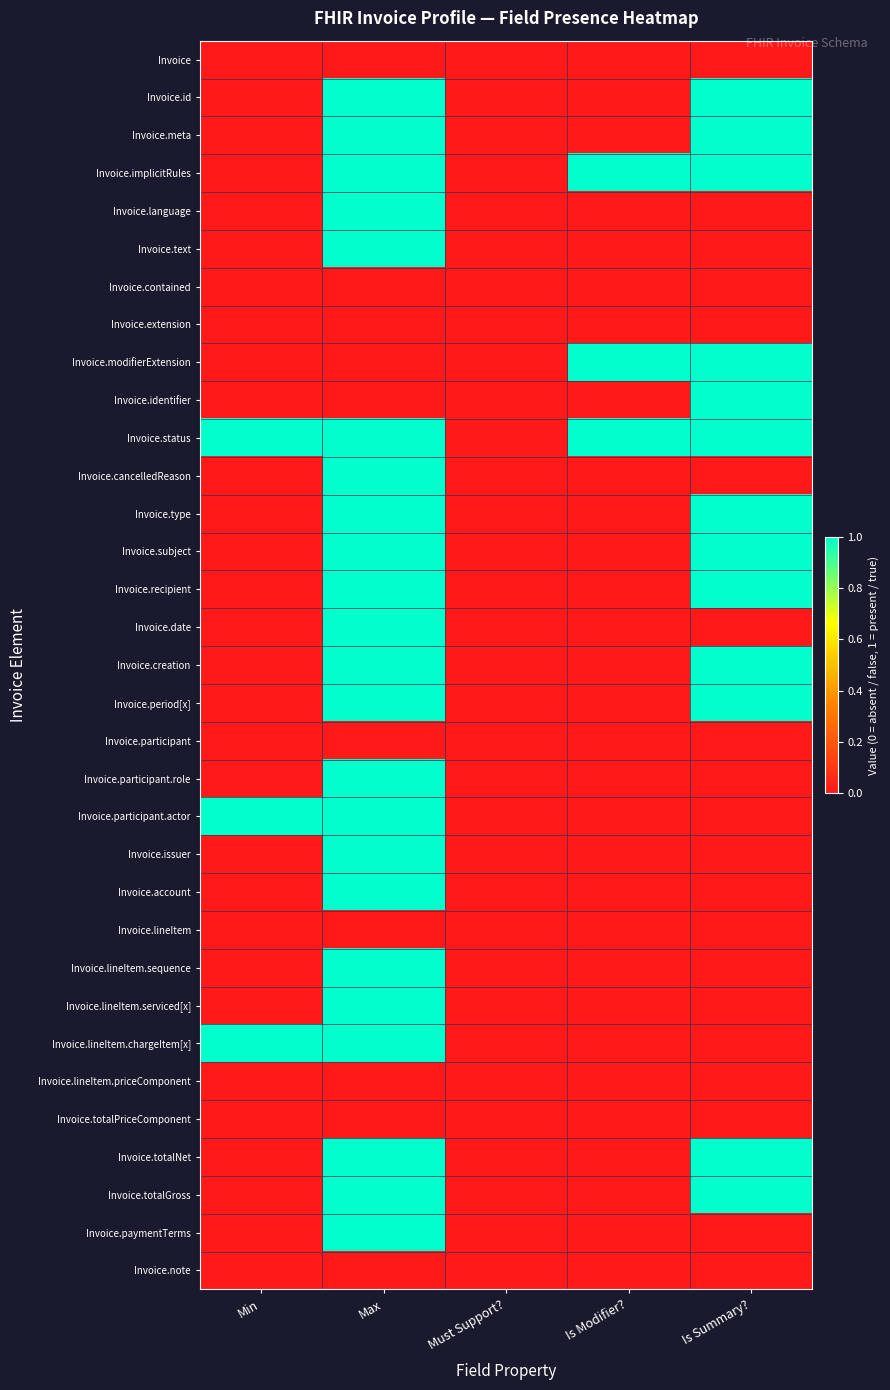

Rank the series by their maximum value, from highest to lowest.

Invoice.id, Invoice.meta, Invoice.implicitRules, Invoice.language, Invoice.text, Invoice.modifierExtension, Invoice.identifier, Invoice.status, Invoice.cancelledReason, Invoice.type, Invoice.subject, Invoice.recipient, Invoice.date, Invoice.creation, Invoice.period[x], Invoice.participant.role, Invoice.participant.actor, Invoice.issuer, Invoice.account, Invoice.lineItem.sequence, Invoice.lineItem.serviced[x], Invoice.lineItem.chargeItem[x], Invoice.totalNet, Invoice.totalGross, Invoice.paymentTerms, Invoice, Invoice.contained, Invoice.extension, Invoice.participant, Invoice.lineItem, Invoice.lineItem.priceComponent, Invoice.totalPriceComponent, Invoice.note